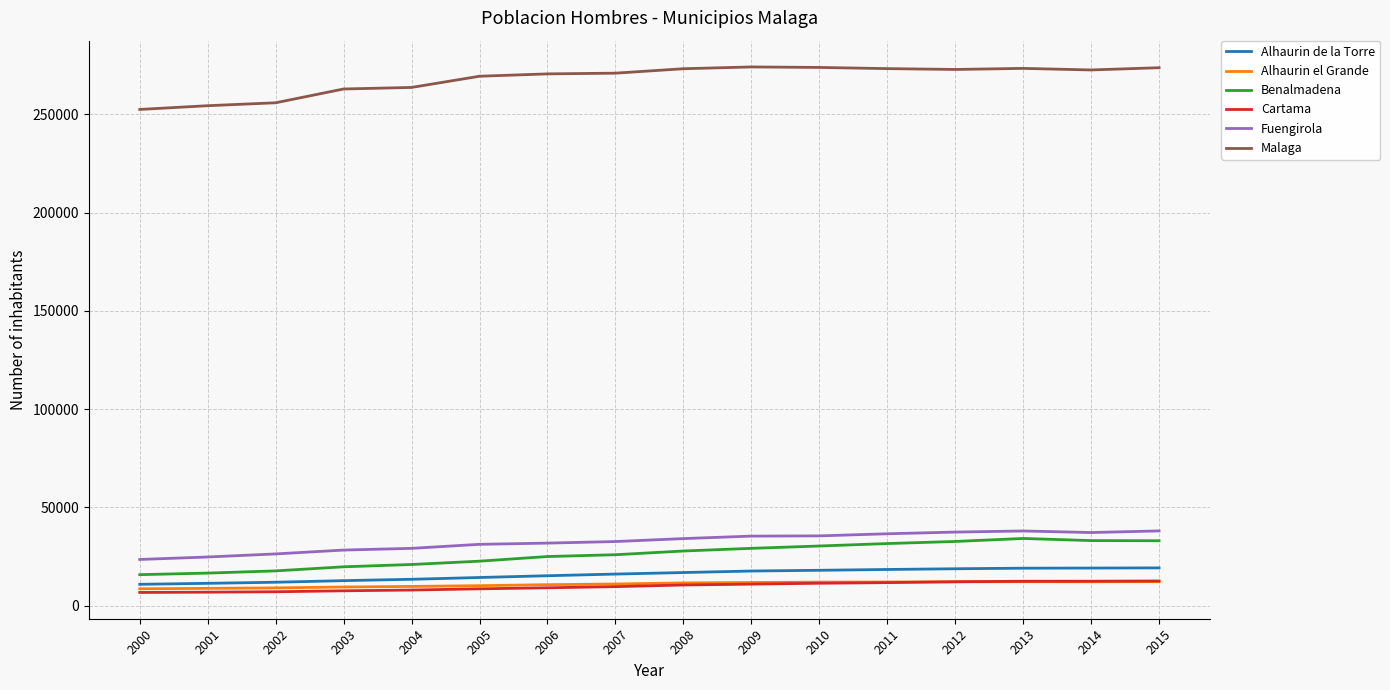

What is the difference between the maximum and second lowest values in the Alhaurin de la Torre series?

7863